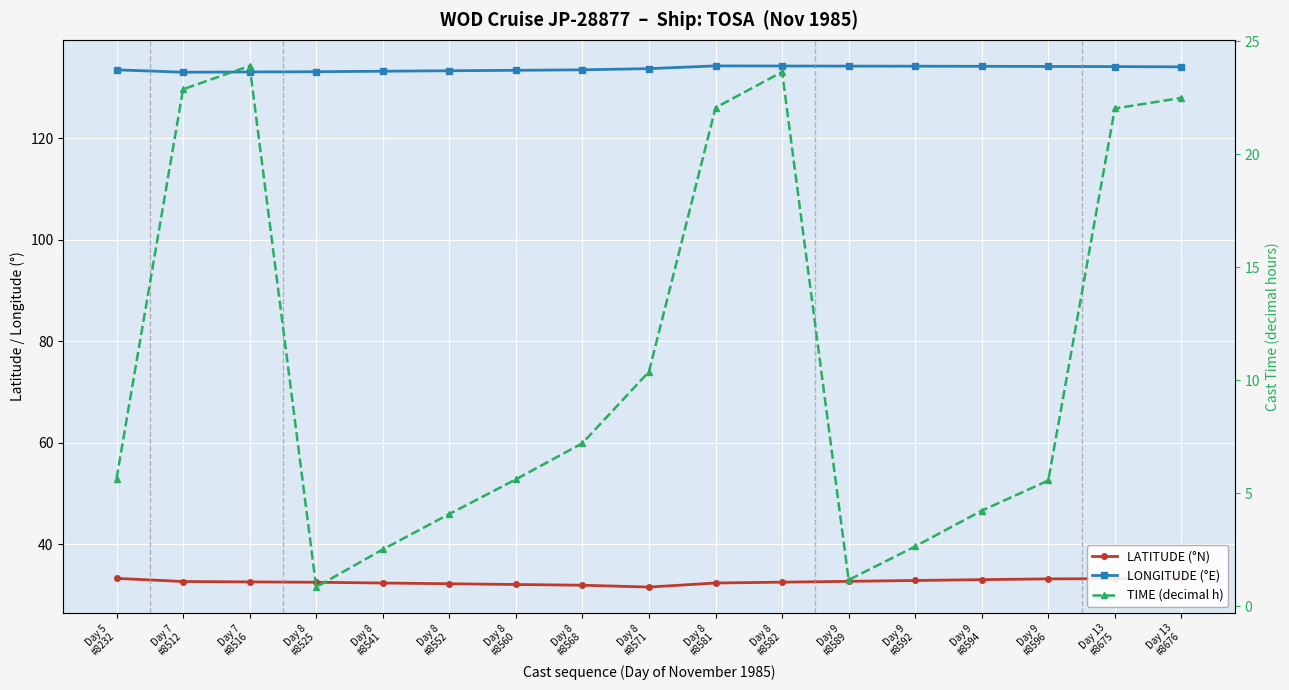

True or false: TIME (decimal h) and LATITUDE (°N) intersect in this chart.

False